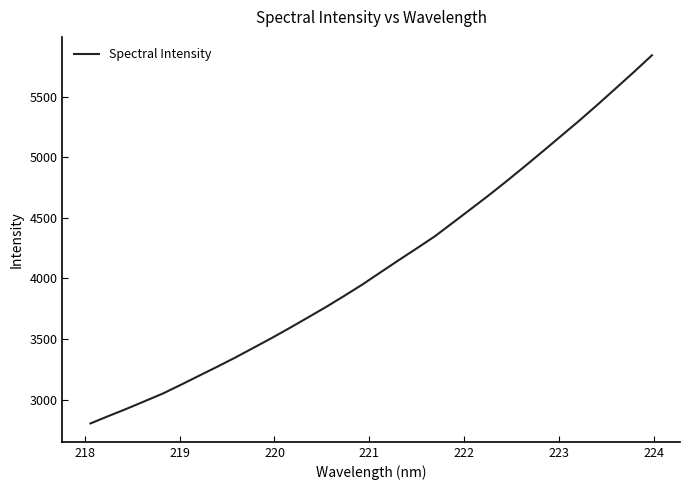

What is the difference between the maximum and minimum values?

3037.1